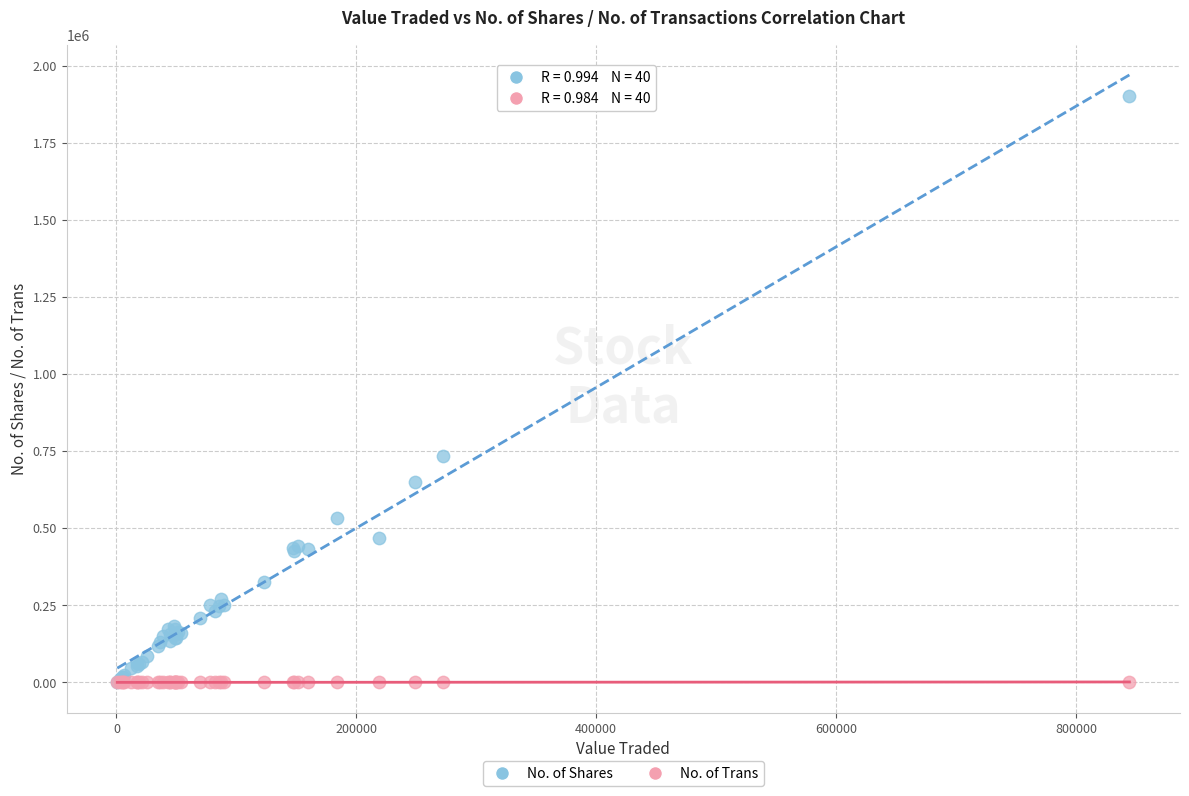

Across all series, what Y value is closest to 951578?

734104